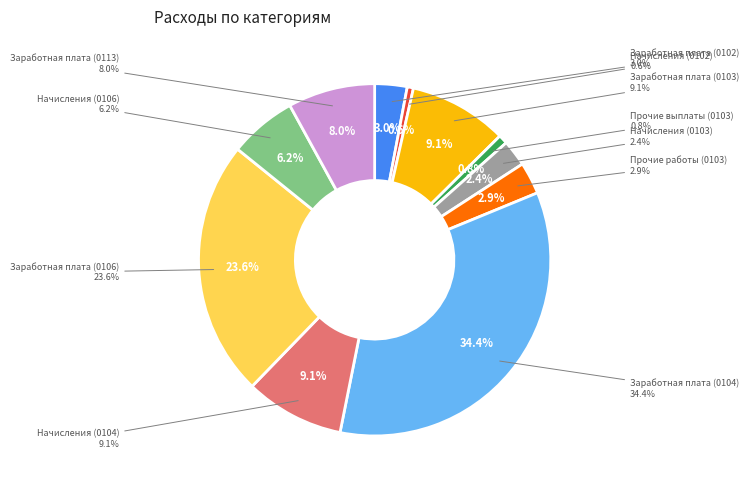

The Начисления (0102) slice represents 1% of the pie. True or false?

True